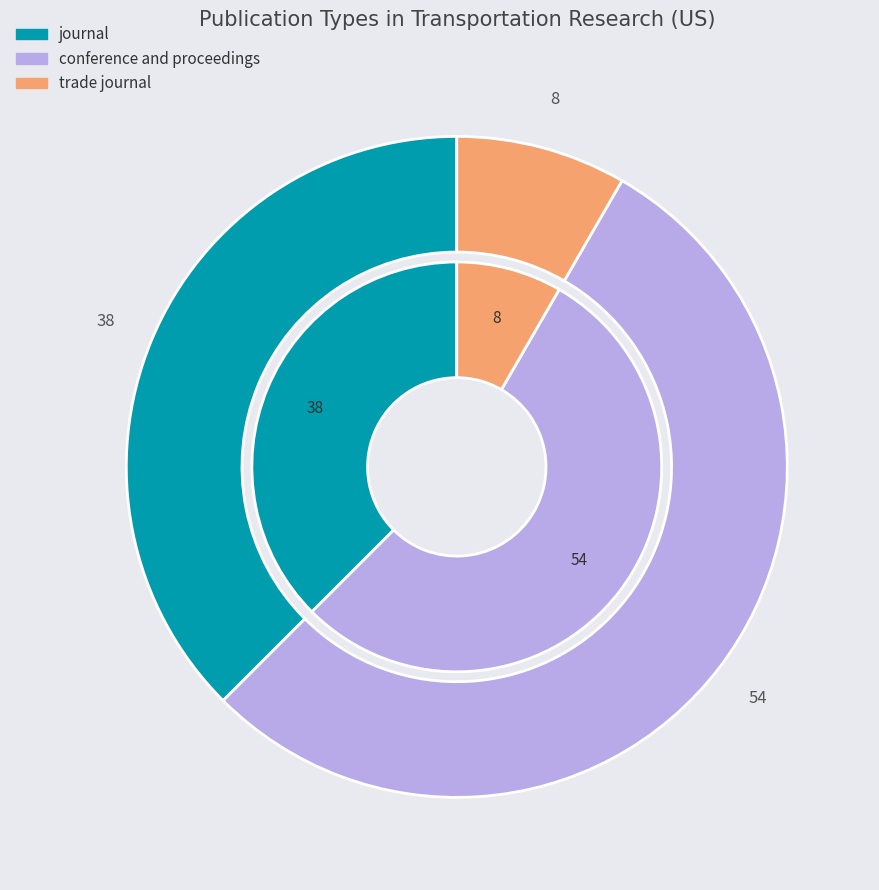

How much of the chart is everything except trade journal?

91.7%